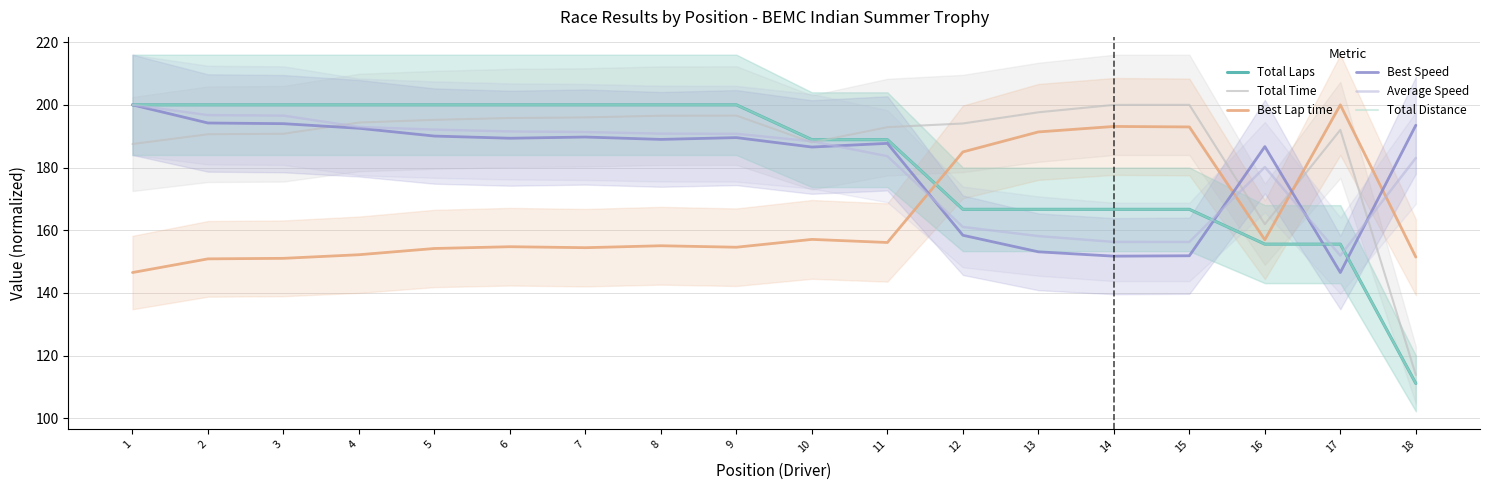

Where do Total Laps and Total Time first cross each other?

10 and 11